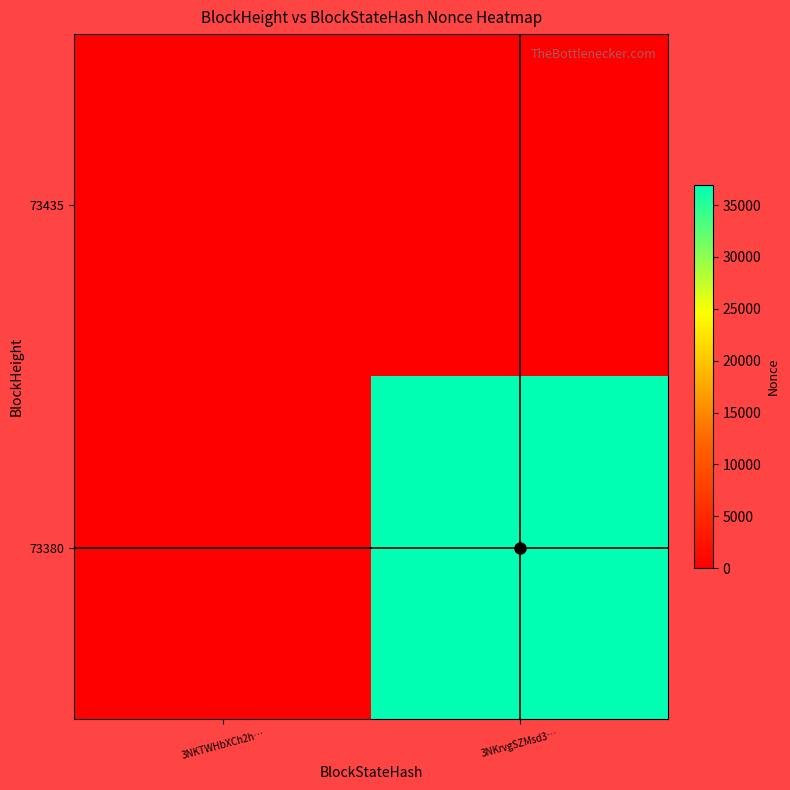

Reading left to right, list all the values displayed in this chart.

73435: 3NKTWHbXCh2h…=0	3NKrvgSZMsd3…=0
73380: 3NKTWHbXCh2h…=0	3NKrvgSZMsd3…=36945